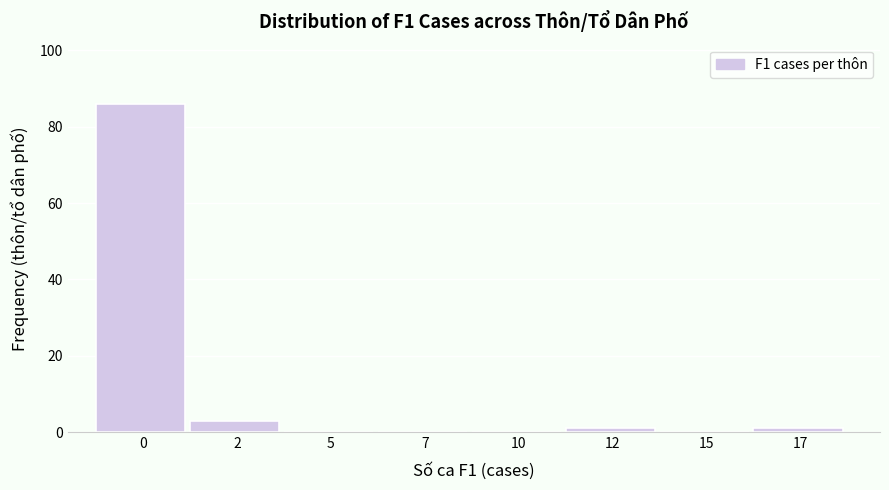

Reading left to right, what are all the values shown in this chart?

0=86	2=3	5=0	7=0	10=0	12=1	15=0	17=1